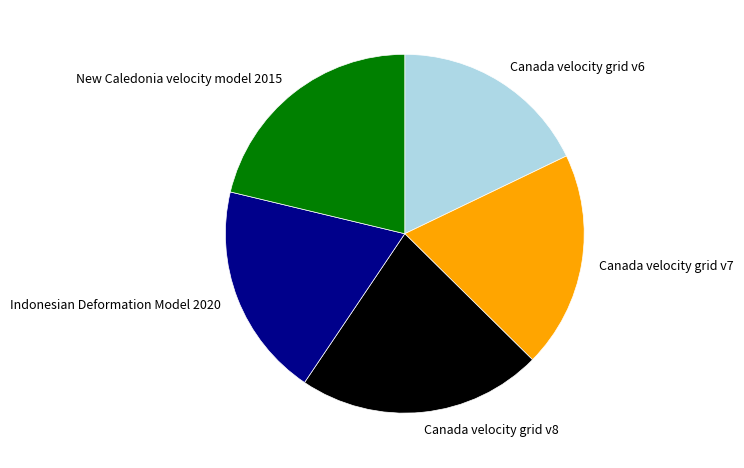

Which category has the smallest portion of the pie?

Canada velocity grid v6